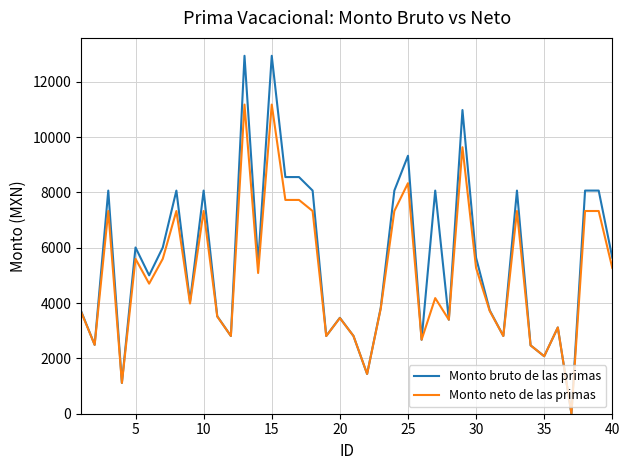

Rank the series by their maximum value, from highest to lowest.

Monto bruto de las primas, Monto neto de las primas